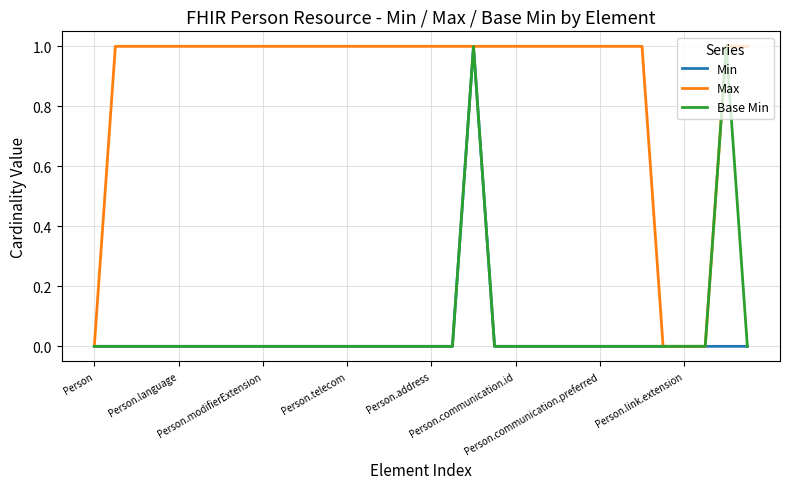

Does the chart have visible grid lines?

Yes